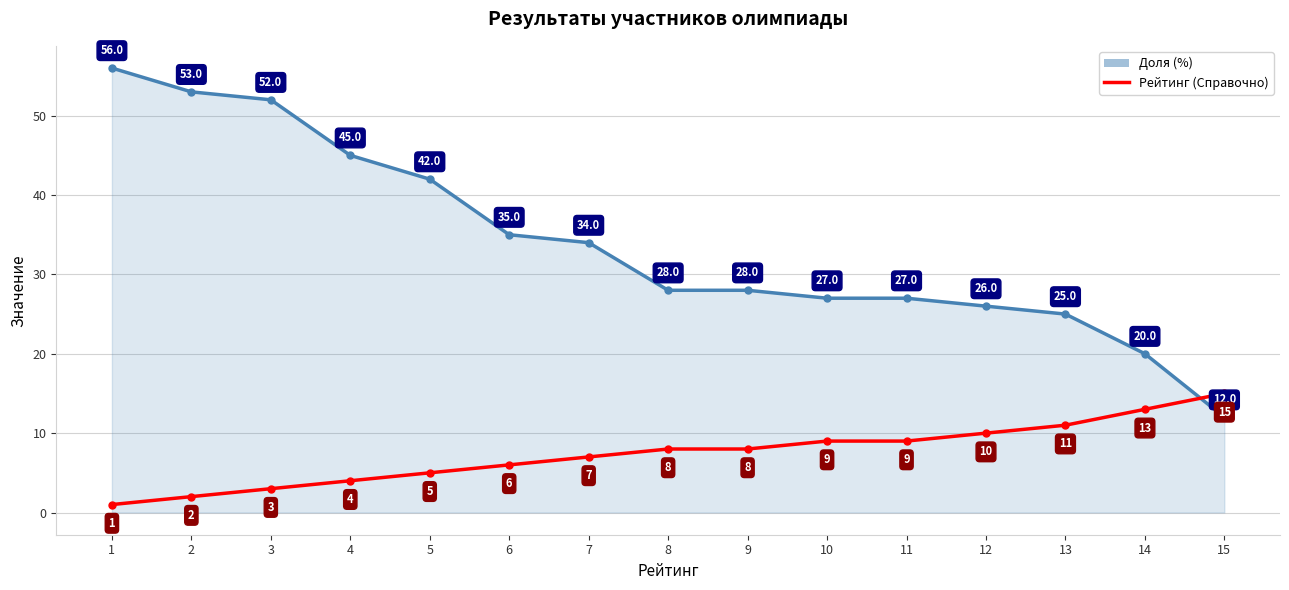

What is the difference between the highest and lowest values at 6?

29